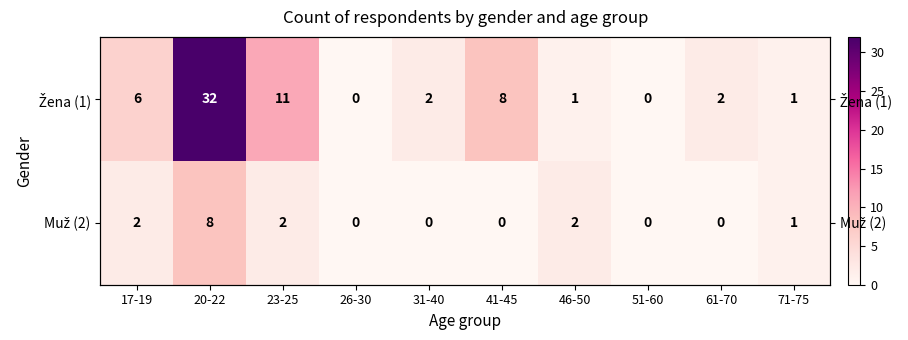

At which category is the sum across all series the highest?

20-22